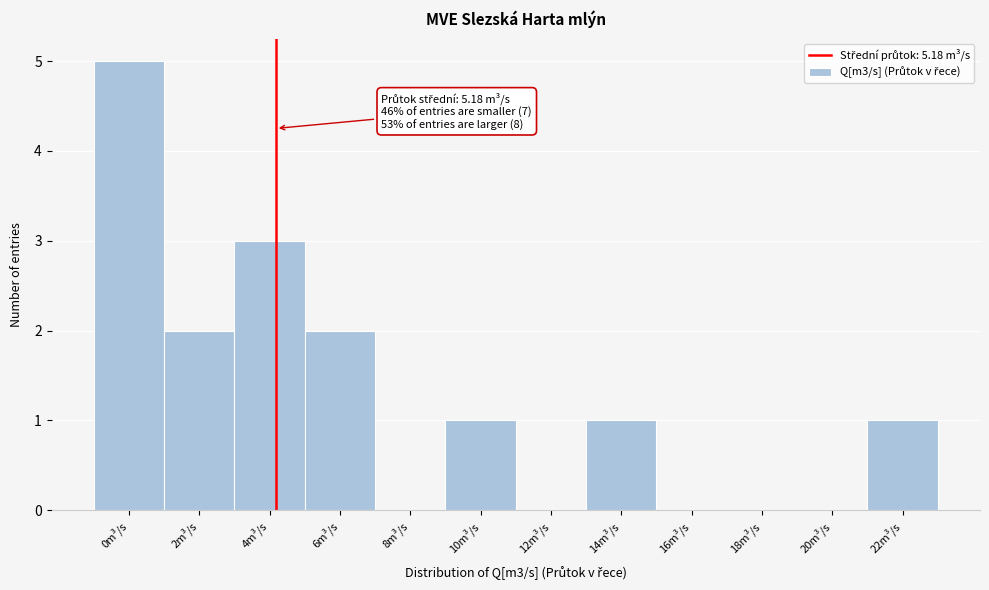

Reading left to right, transcribe all the data shown in this chart.

0m³/s=5	2m³/s=2	4m³/s=3	6m³/s=2	8m³/s=0	10m³/s=1	12m³/s=0	14m³/s=1	16m³/s=0	18m³/s=0	20m³/s=0	22m³/s=1